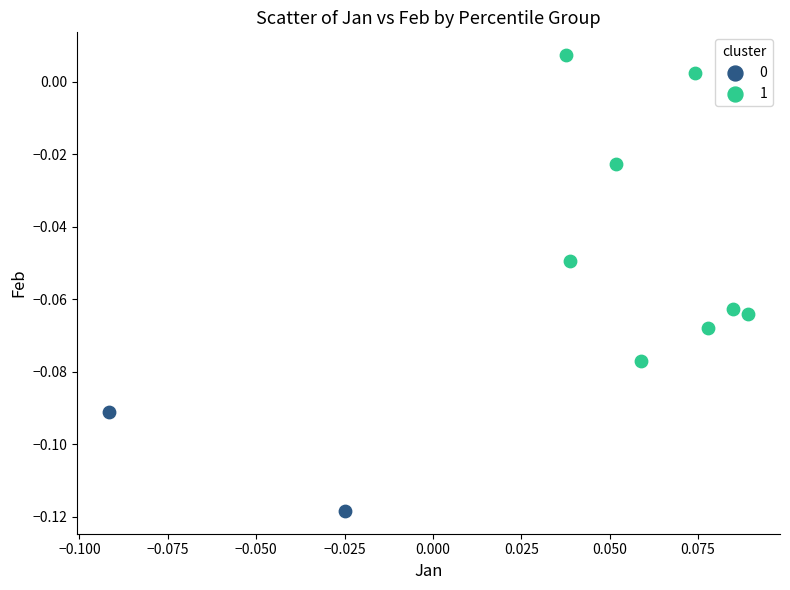

Which series reaches the maximum Y coordinate?

1